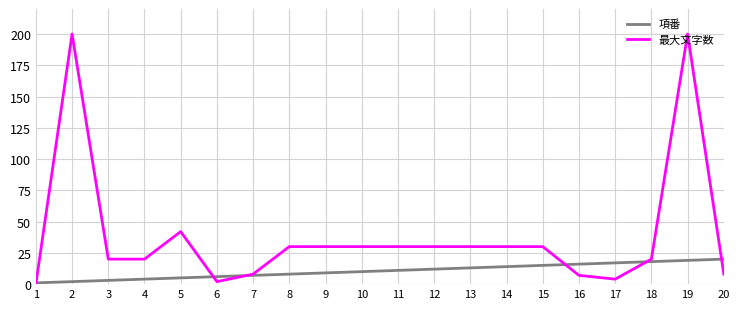

At which label does 最大文字数 reach its minimum?

1